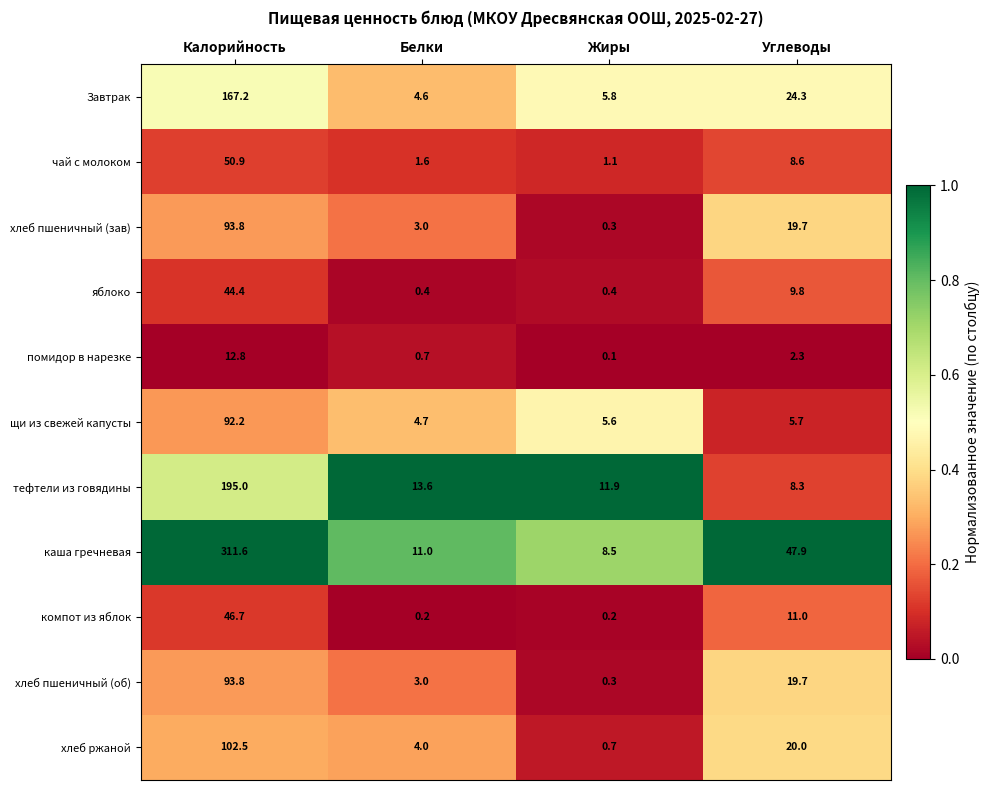

Where does the компот из яблок series first go above 11?

Калорийность